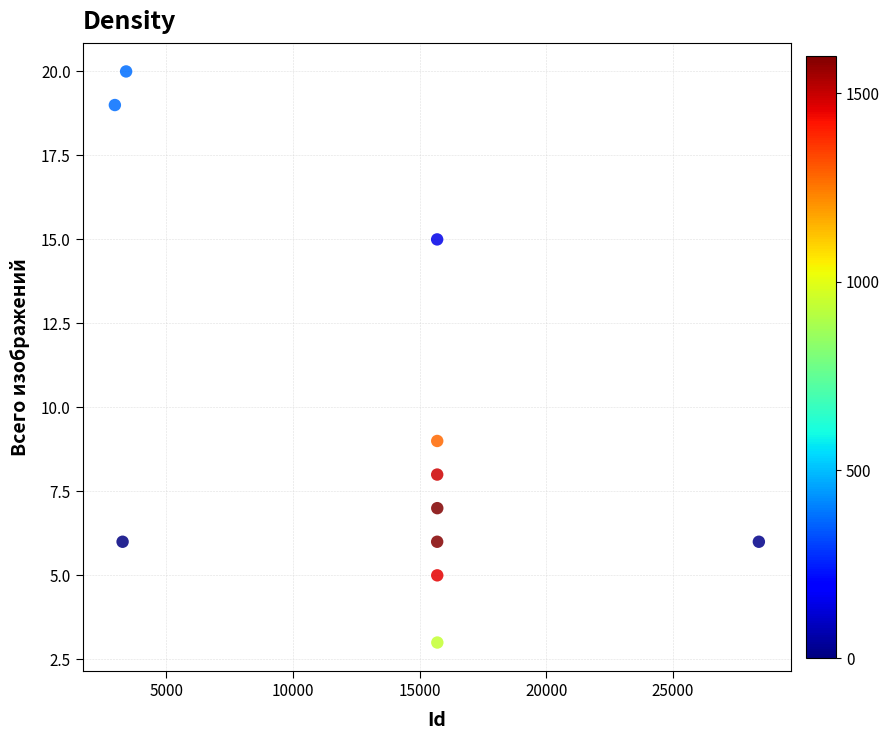

What is the average X value?

13447